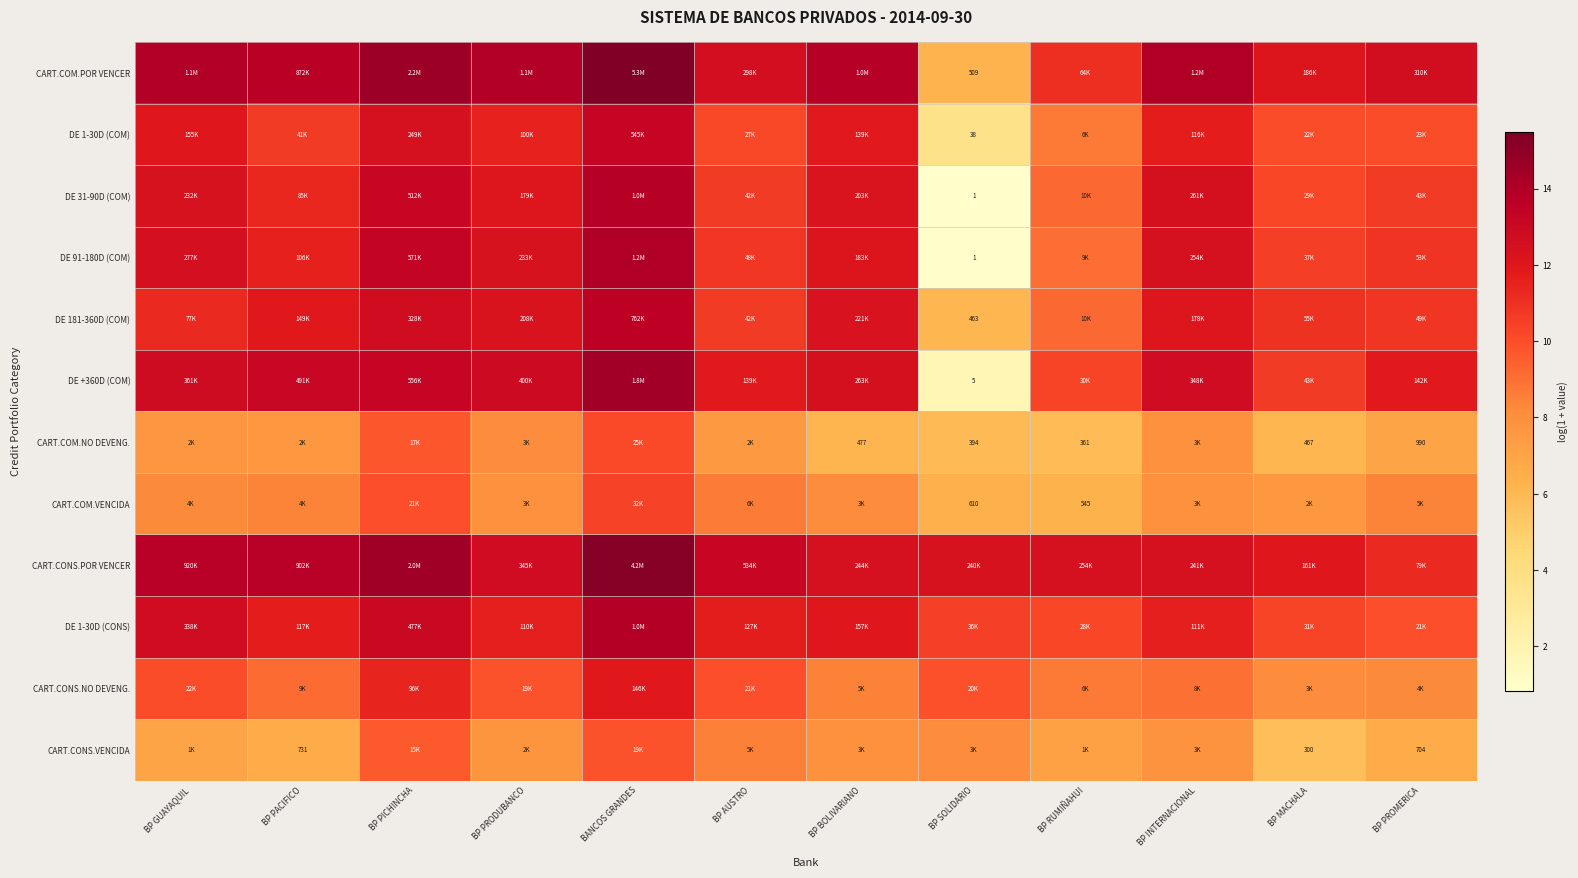

Count the number of categories in the chart.

12